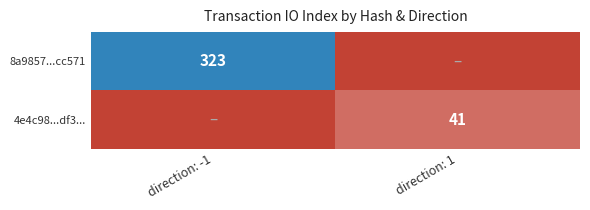

True or false: 8a9857...cc571 has a value of 530 at direction: -1.

False